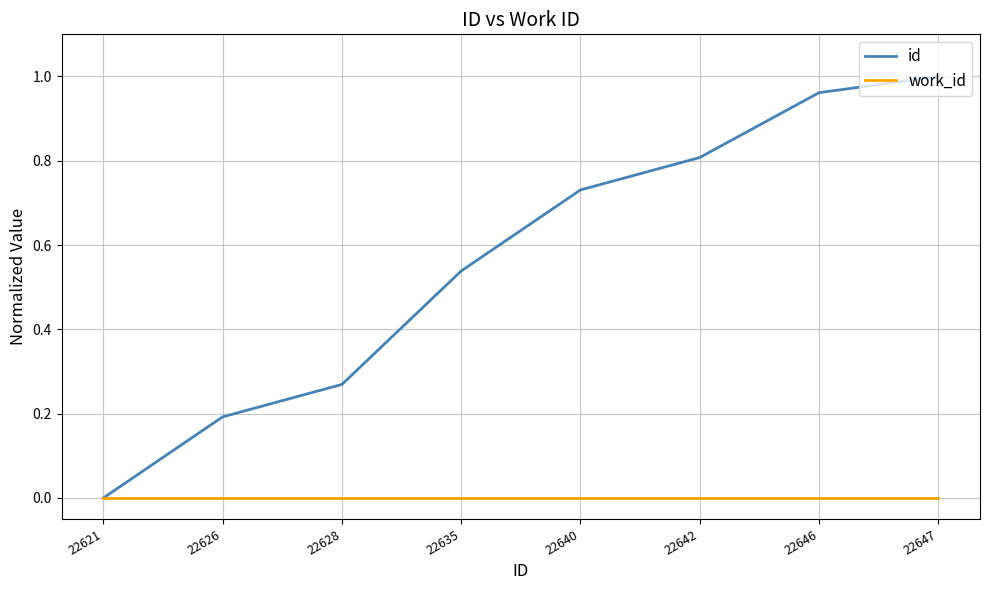

Which category has the highest value in the id series?

22647